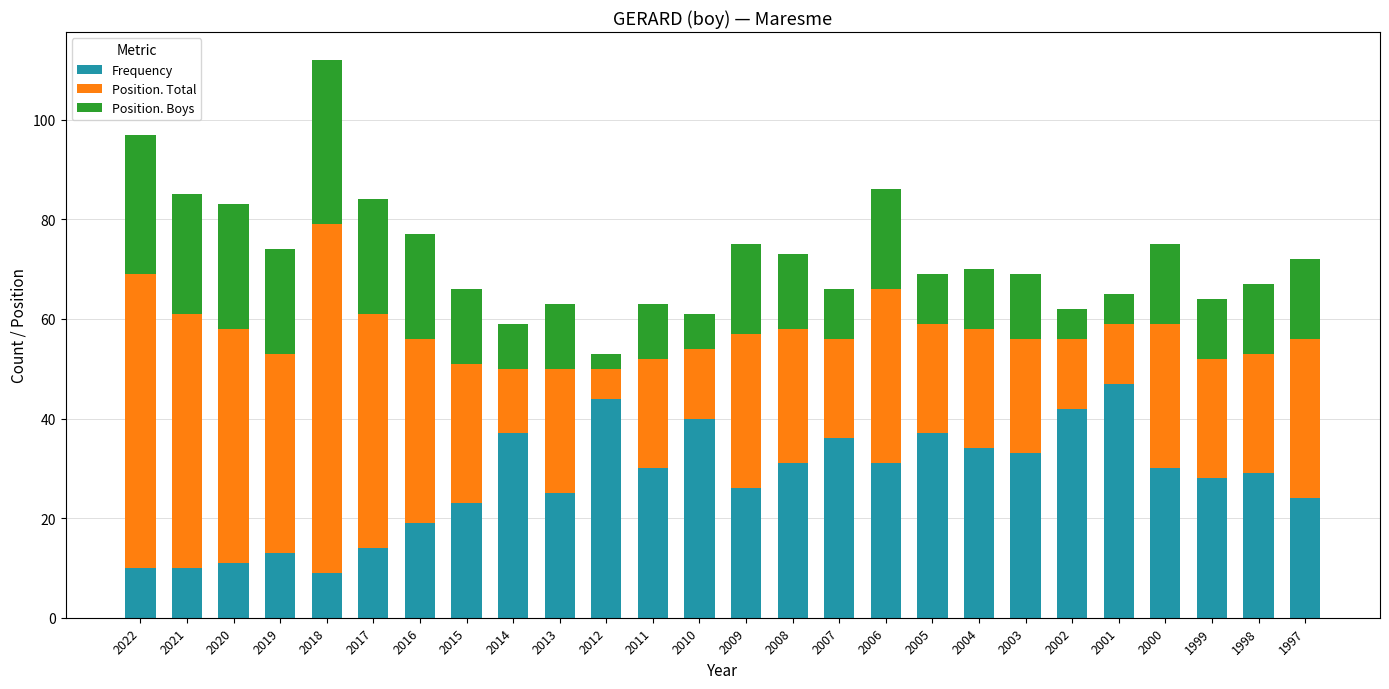

What is the total value across all series at 2017?

84